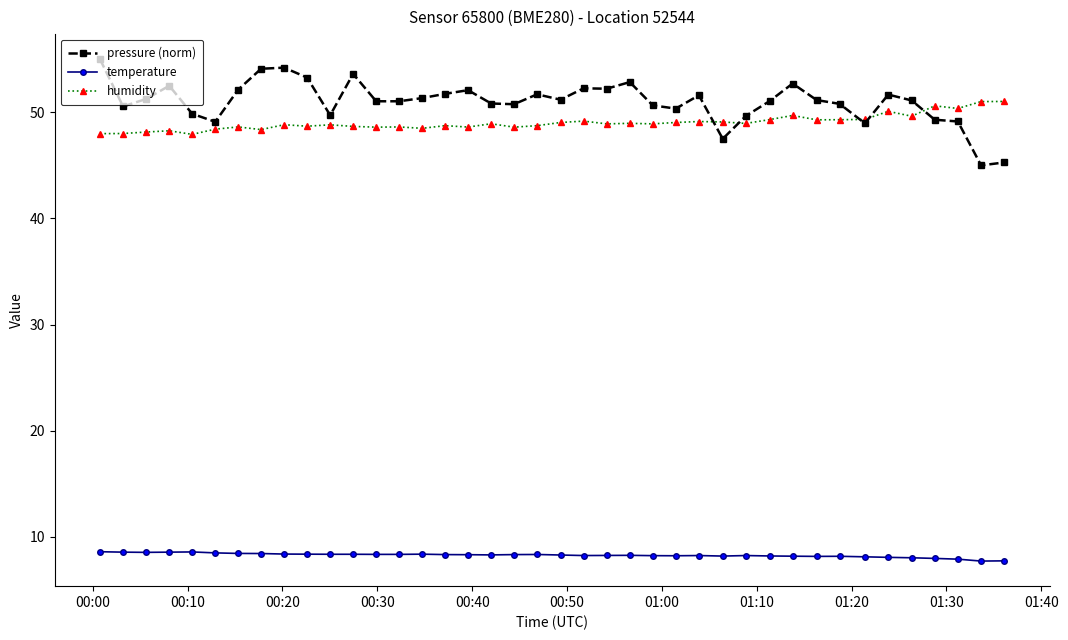

Which series has the widest spread of values?

pressure (norm)